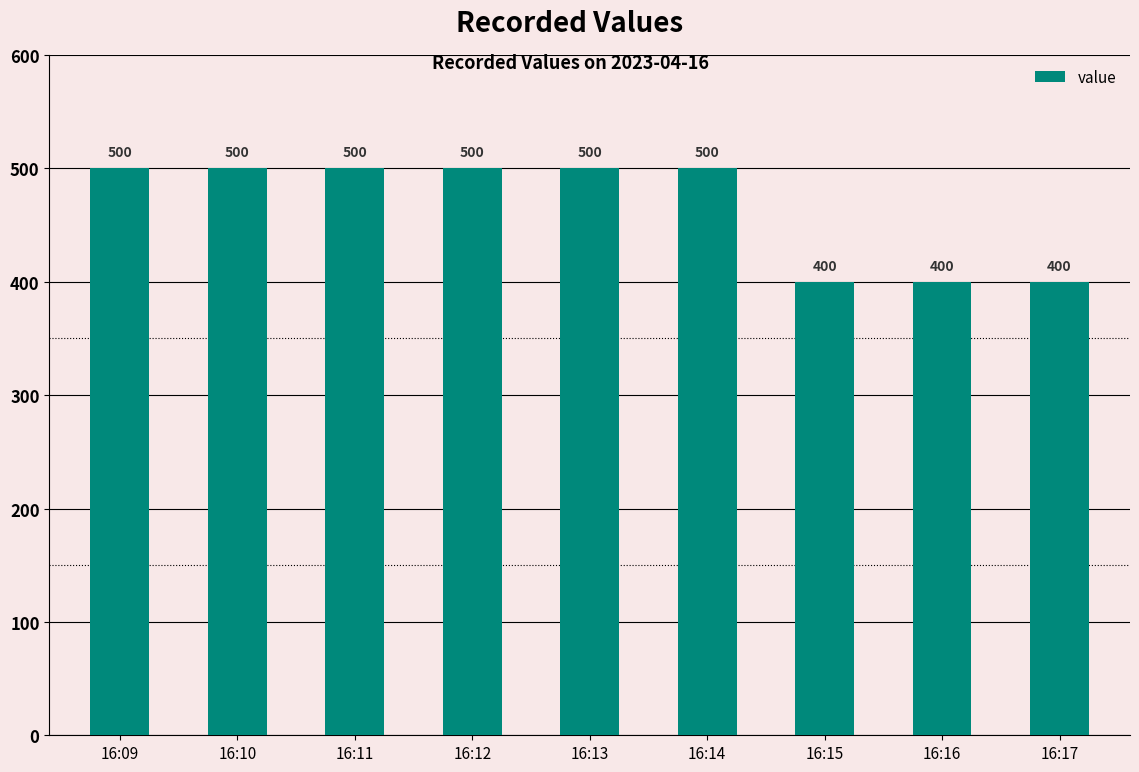

What is the maximum value shown in the chart?

500